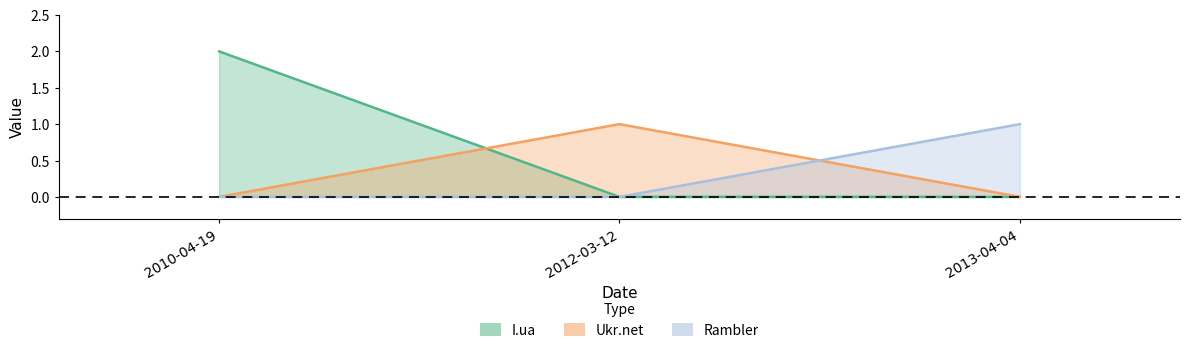

Rank the series at 2013-04-04 from highest to lowest value.

Rambler, I.ua, Ukr.net